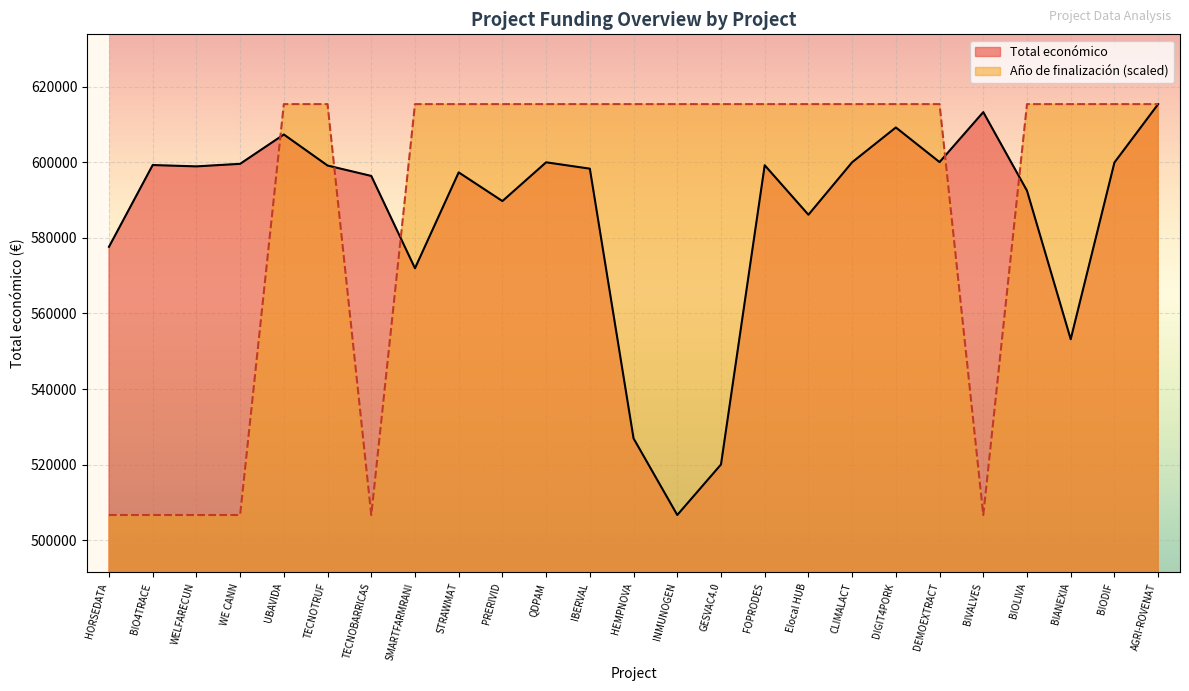

At which label does Total económico first exceed 598909?

BIO4TRACE